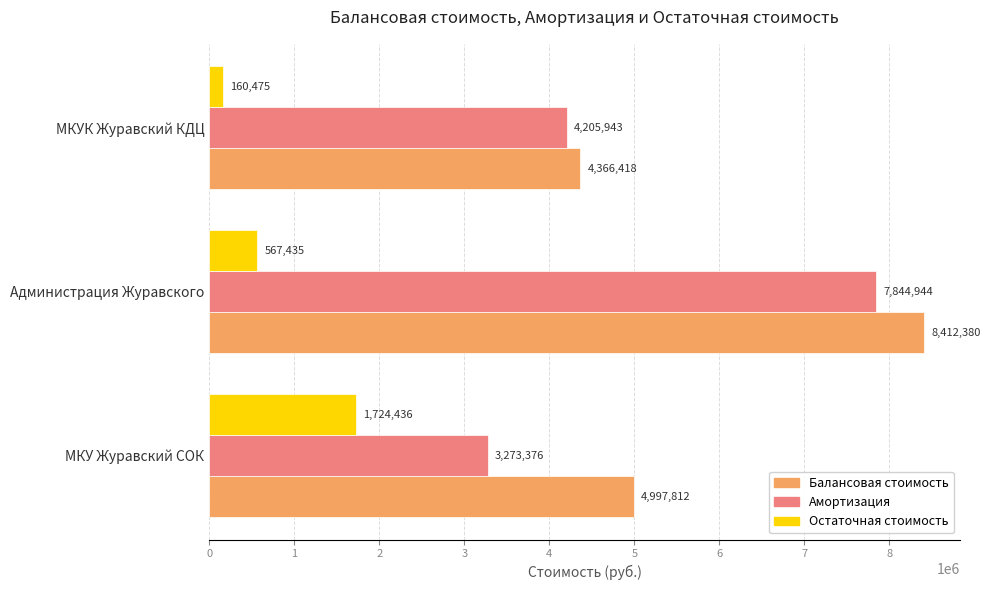

What is the difference between the maximum and second lowest values in the Балансовая стоимость series?

3414568.0